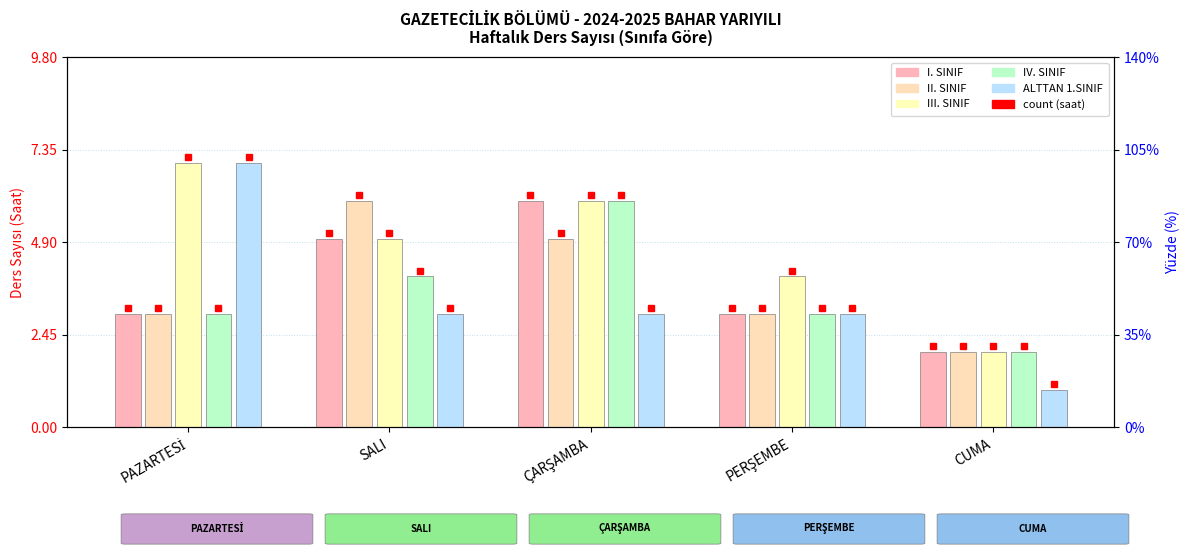

What is the minimum value for IV. SINIF?

2